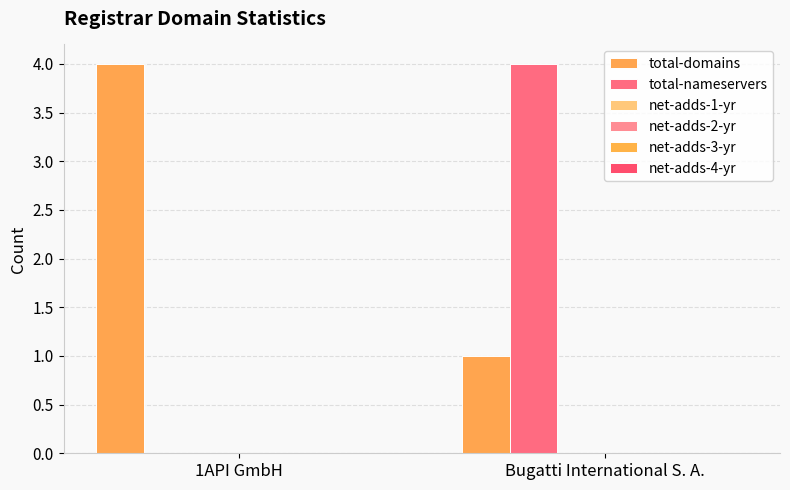

How many categories are shown in the chart?

2